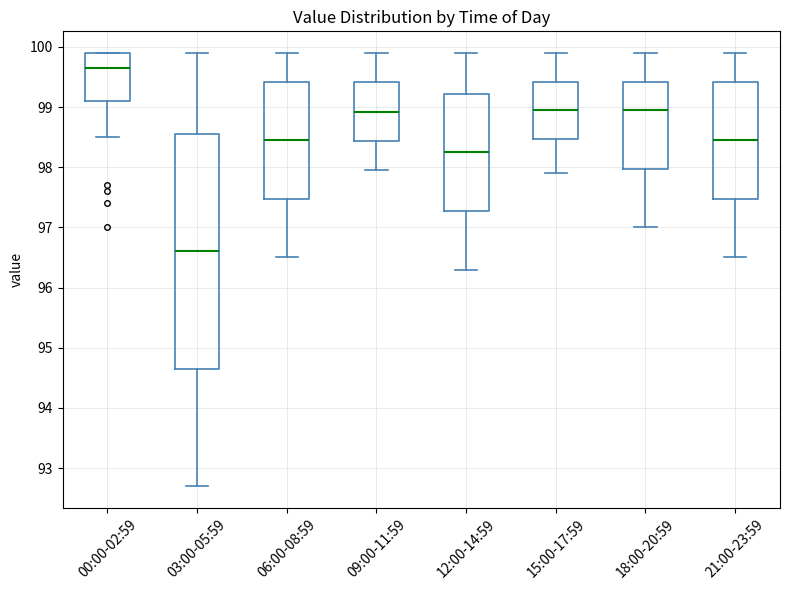

Where does the median line of the box for 21:00-23:59 sit on the y-axis? The values are not printed on the chart, so give them approximately, as read against the axis.

98.5